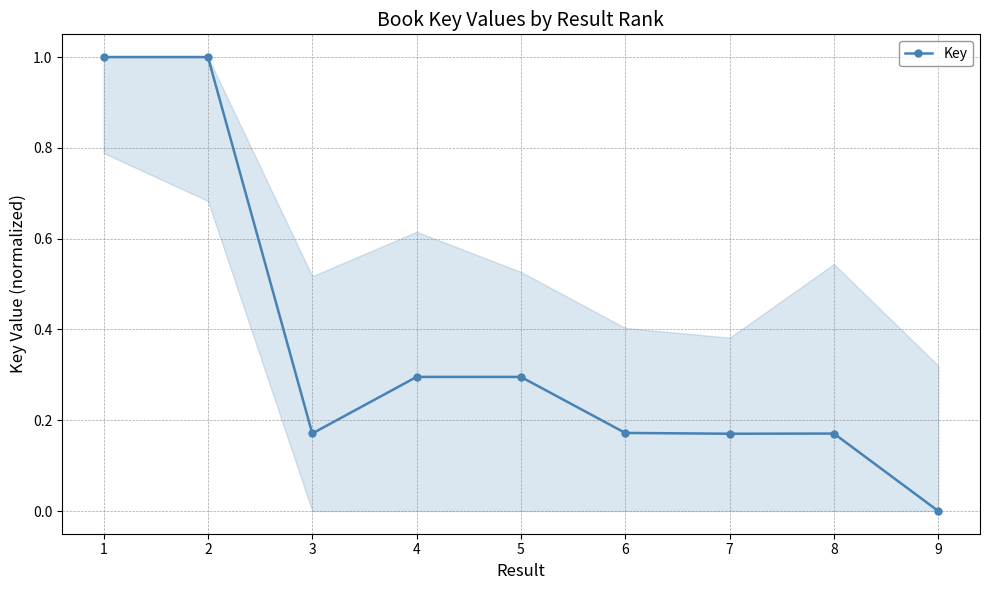

Where is the data nearest to the value 0?

9